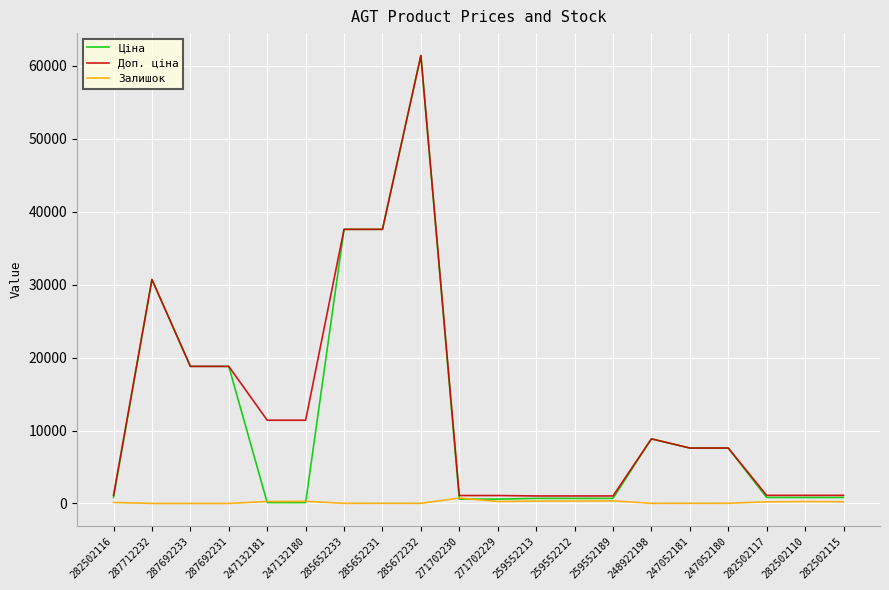

Which series has the largest range (max minus min)?

Ціна